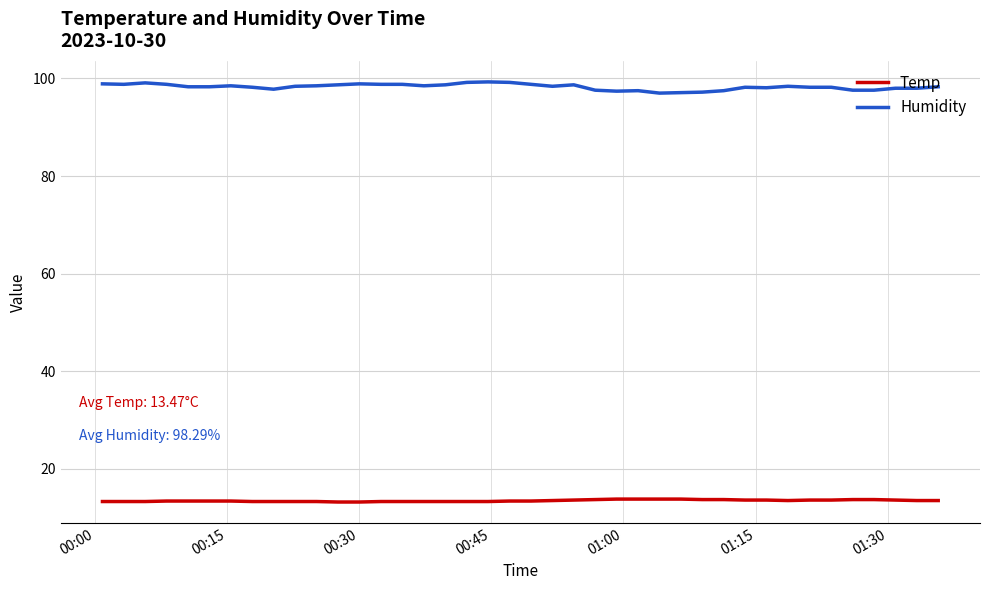

What is the difference between the maximum and minimum values in the Humidity series?

2.3